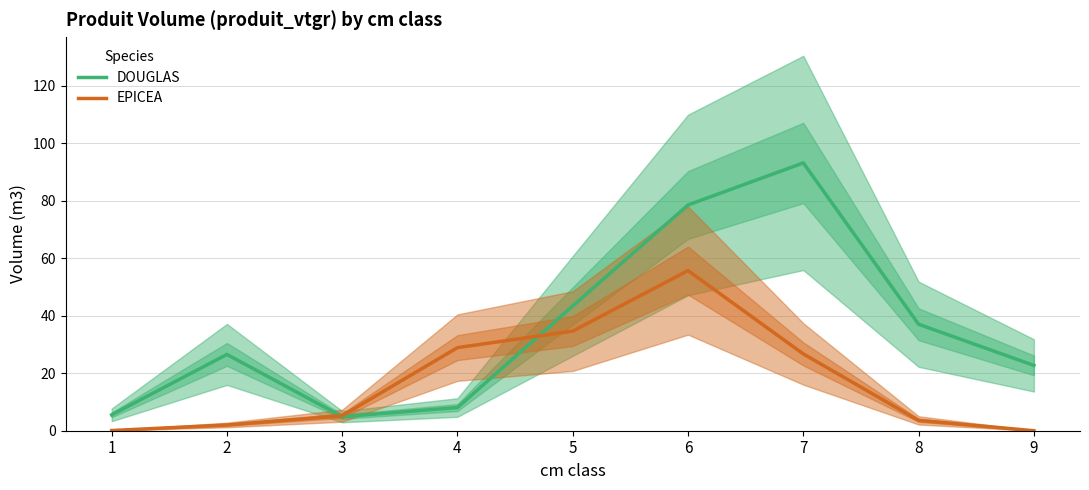

What is the spread (max minus min) of values at 4?

20.8